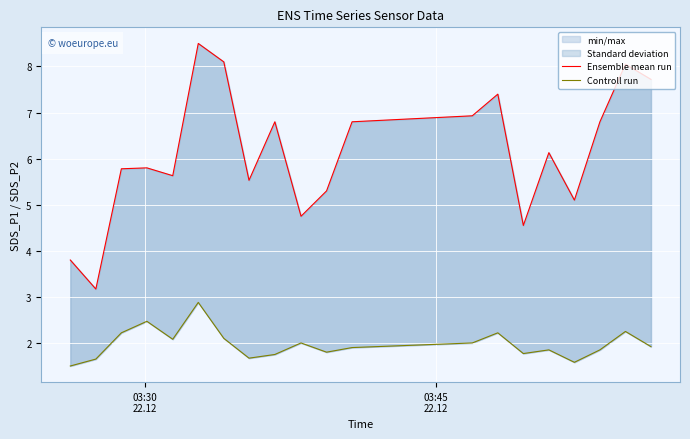

What is the minimum value shown in the chart?

1.5